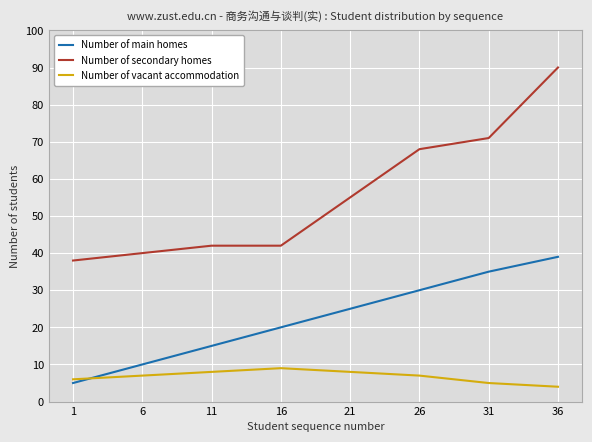

How many values in the Number of secondary homes series are below 55?

4